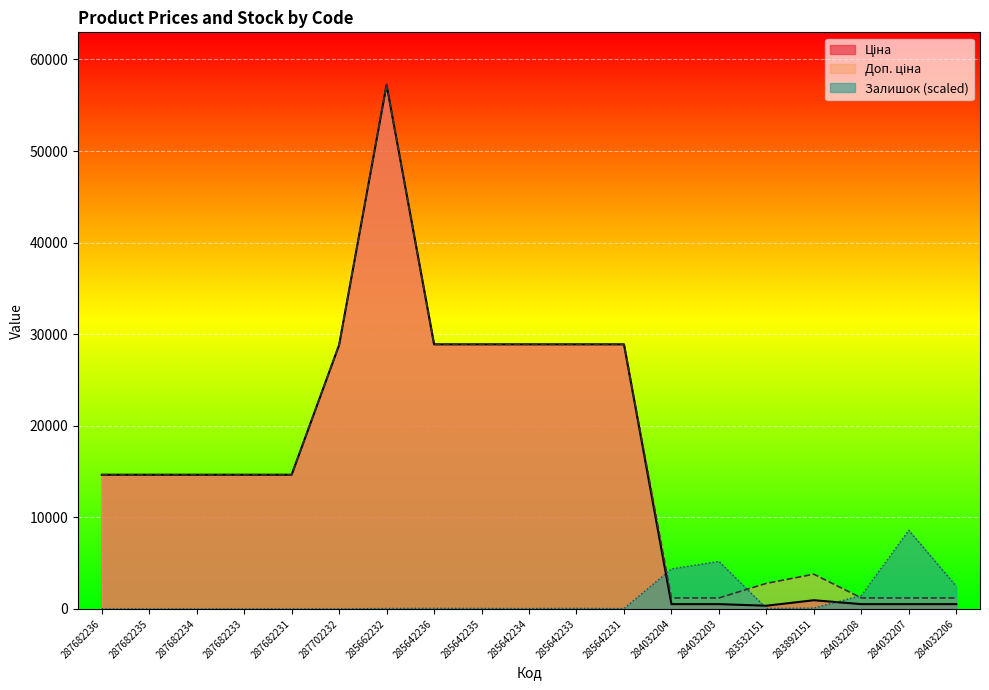

At which category does the chart reach its peak across all series?

285662232